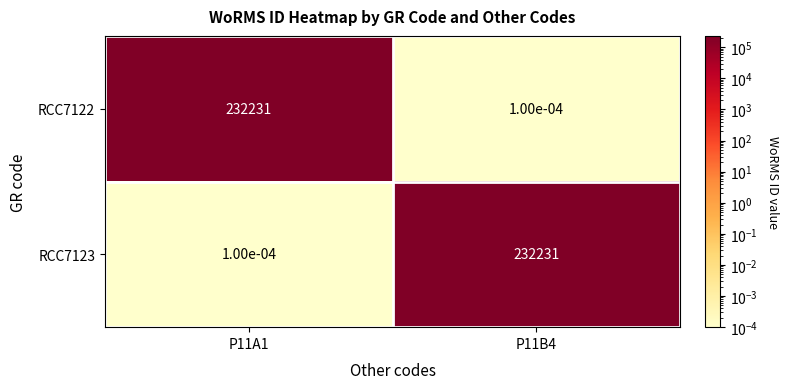

Is it true that RCC7122 equals 232231.0 at P11A1?

True